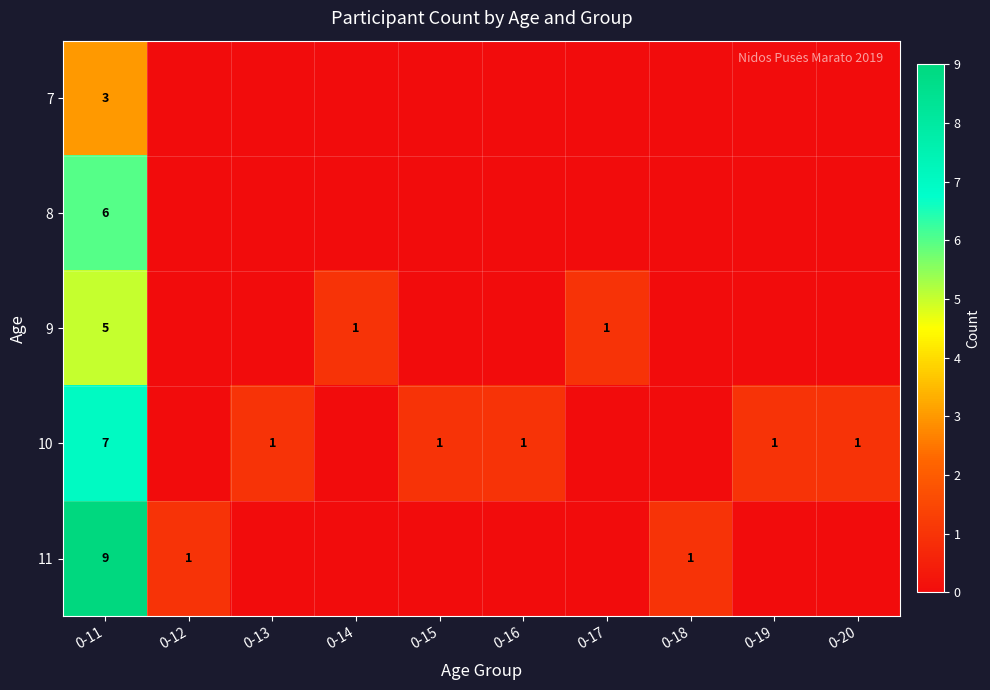

What is the total value across all series at 0-11?

30